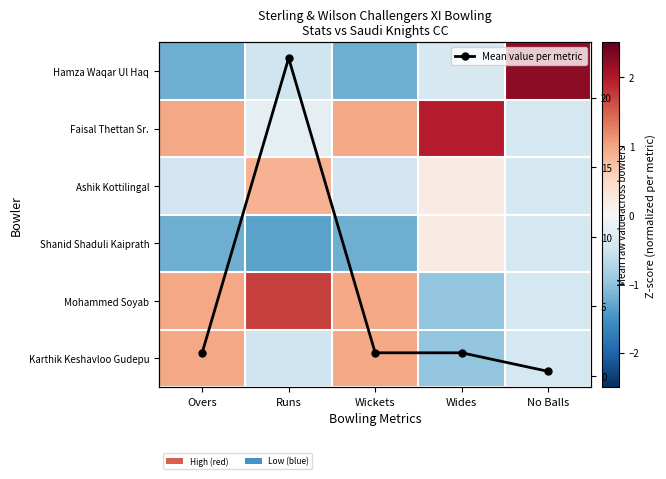

The Hamza Waqar Ul Haq series shows -1.2 at Overs. True or false?

True